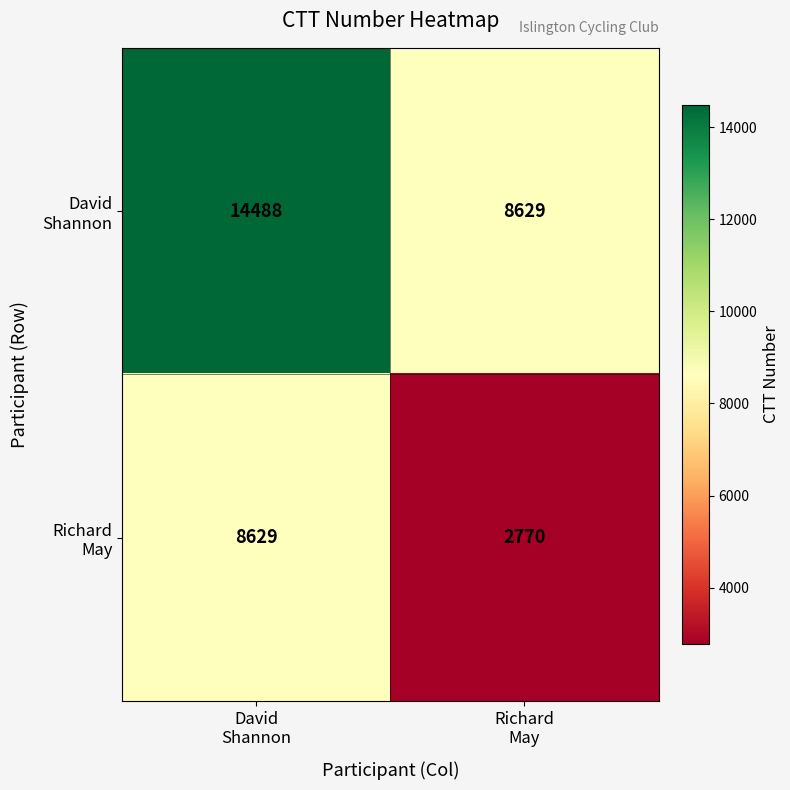

Count the number of data series in this chart.

2